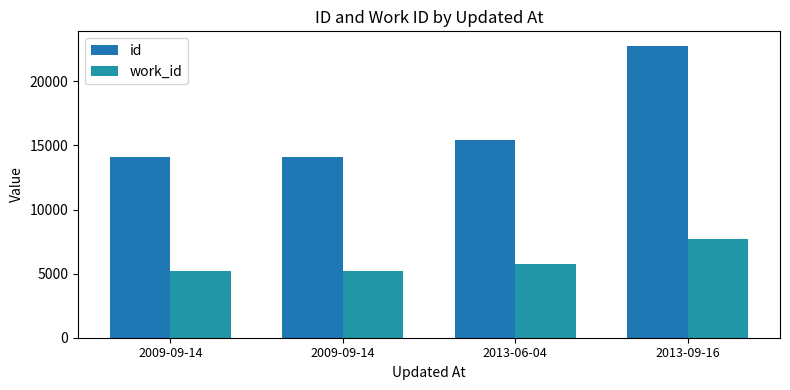

How many distinct data groups are displayed?

2